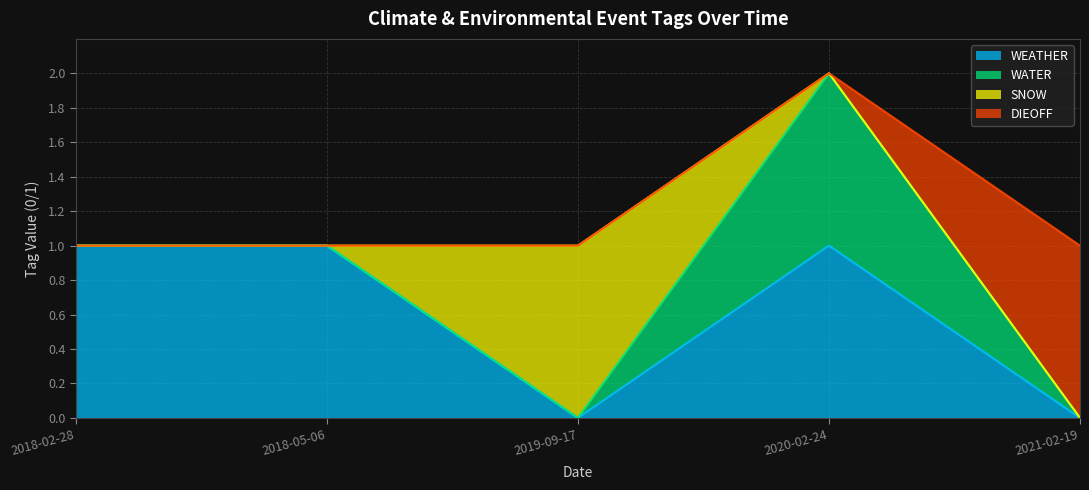

Does the chart display data point markers on the line(s)?

No